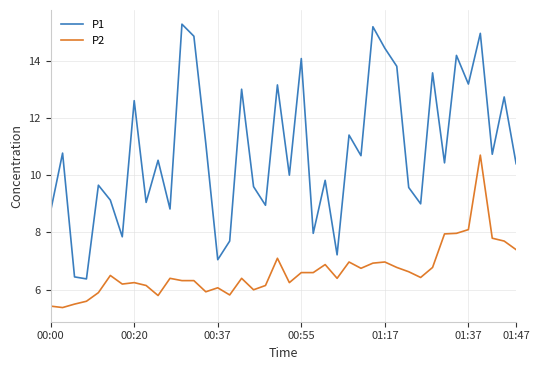

True or false: P2 and P1 cross at least once.

False